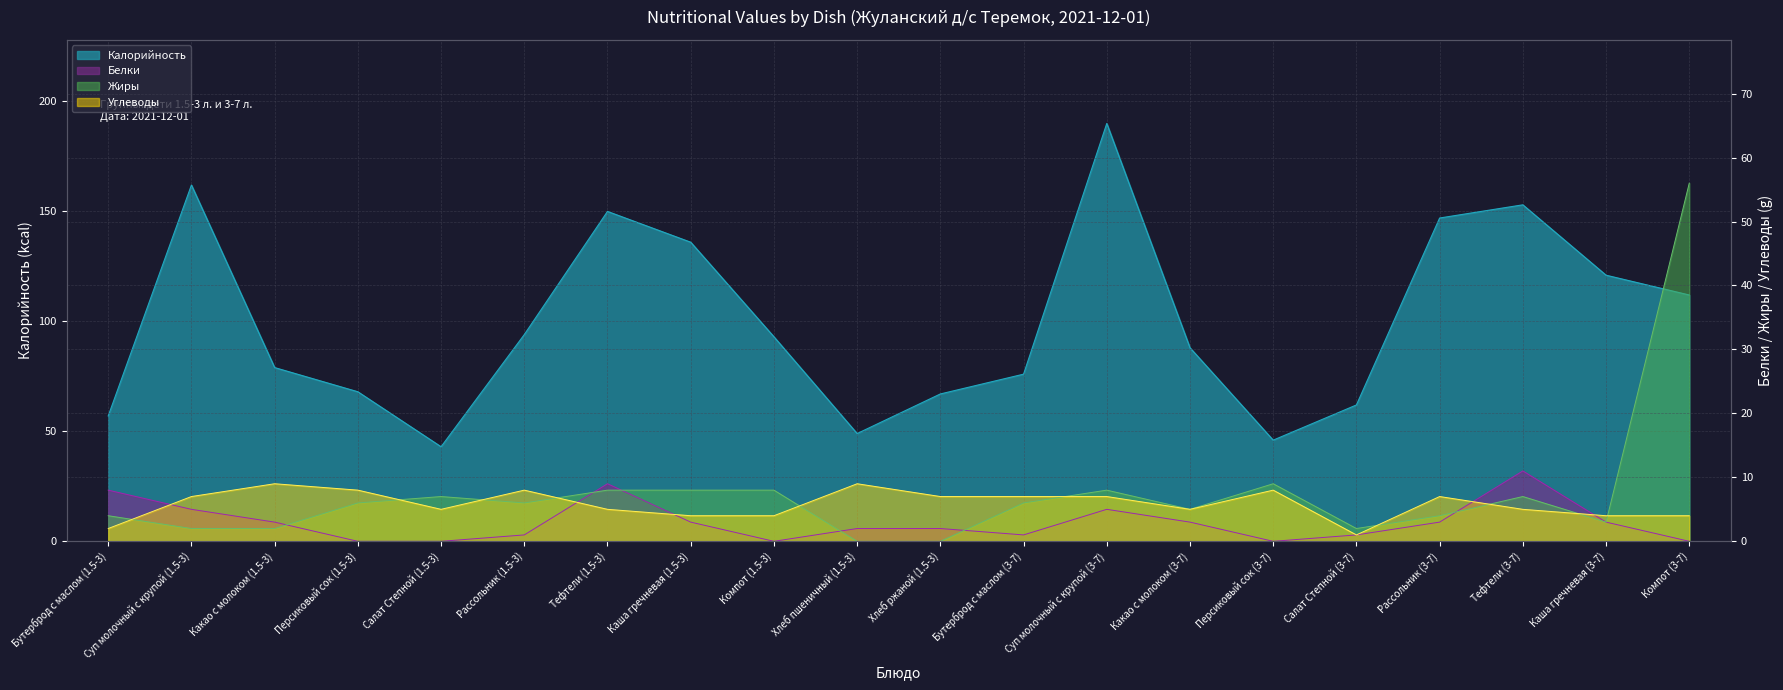

What is the sum of all Калорийность values?

1993